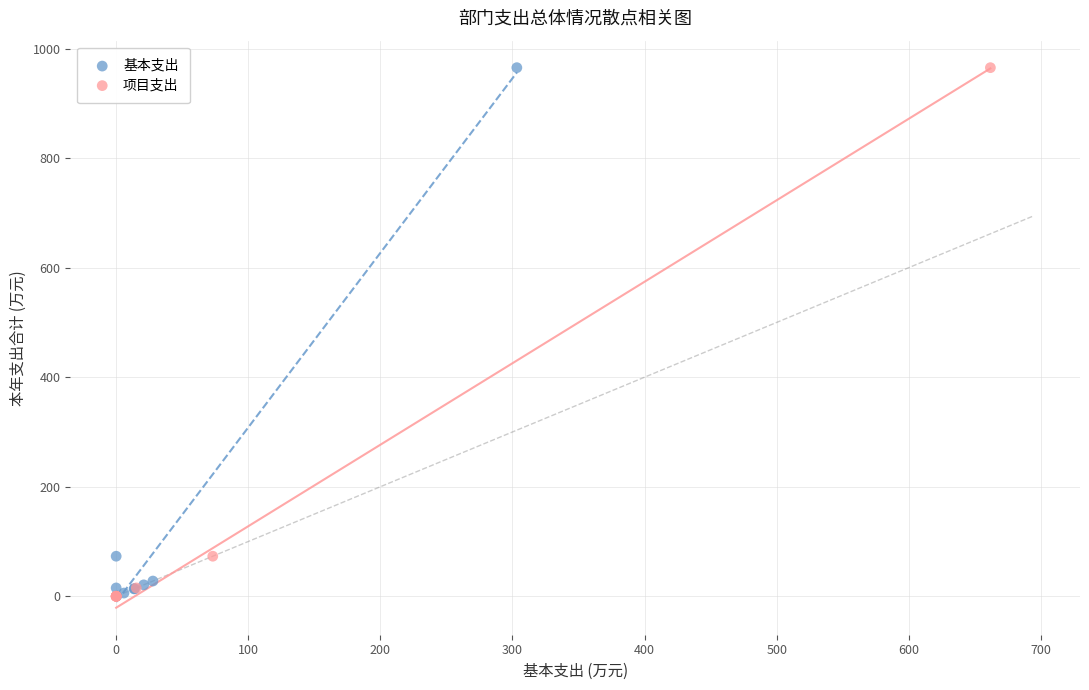

Which series has the largest Y range (max minus min)?

项目支出